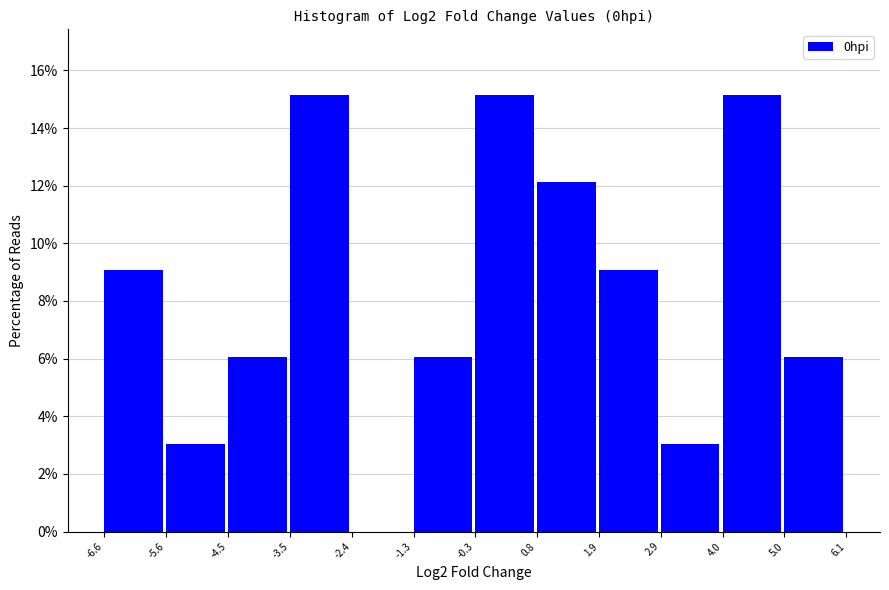

What is the height of the bar covering 5.0 to 6.1 on the x-axis? The values are not printed on the chart, so give them approximately, as read against the axis.

6.0